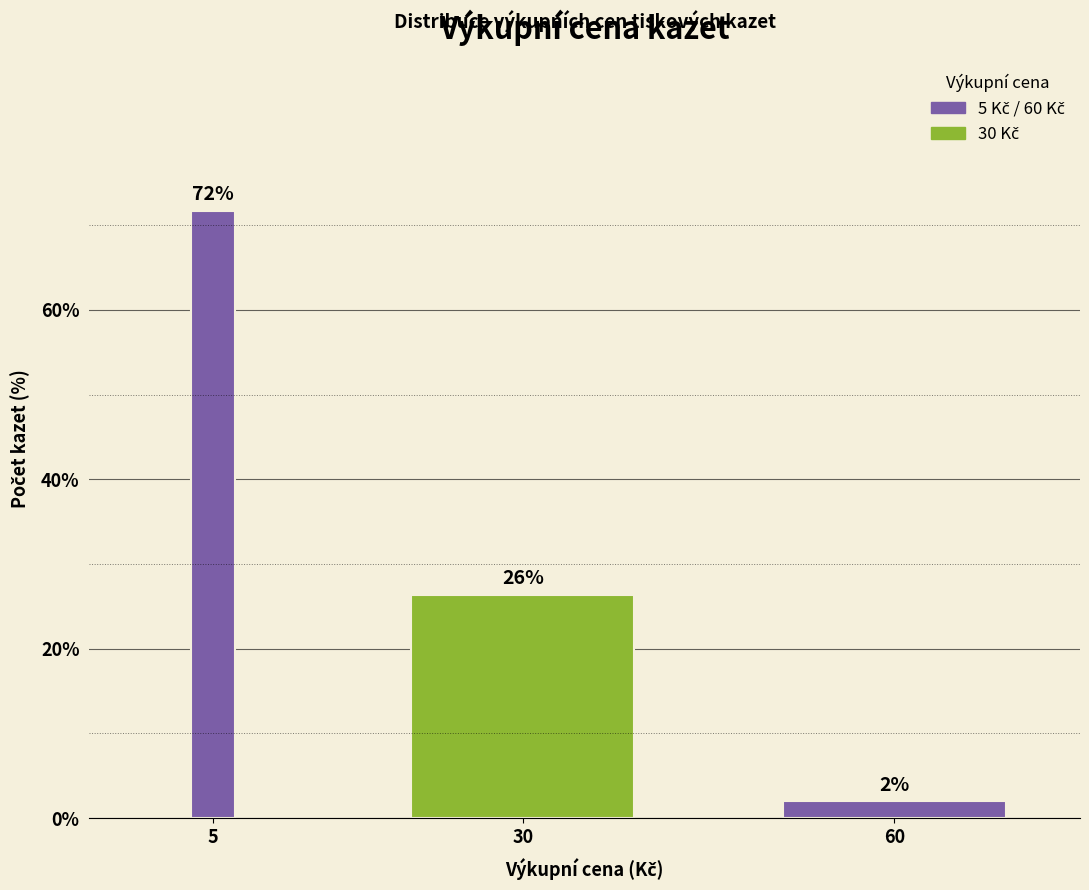

What is the smallest value displayed?

2.0